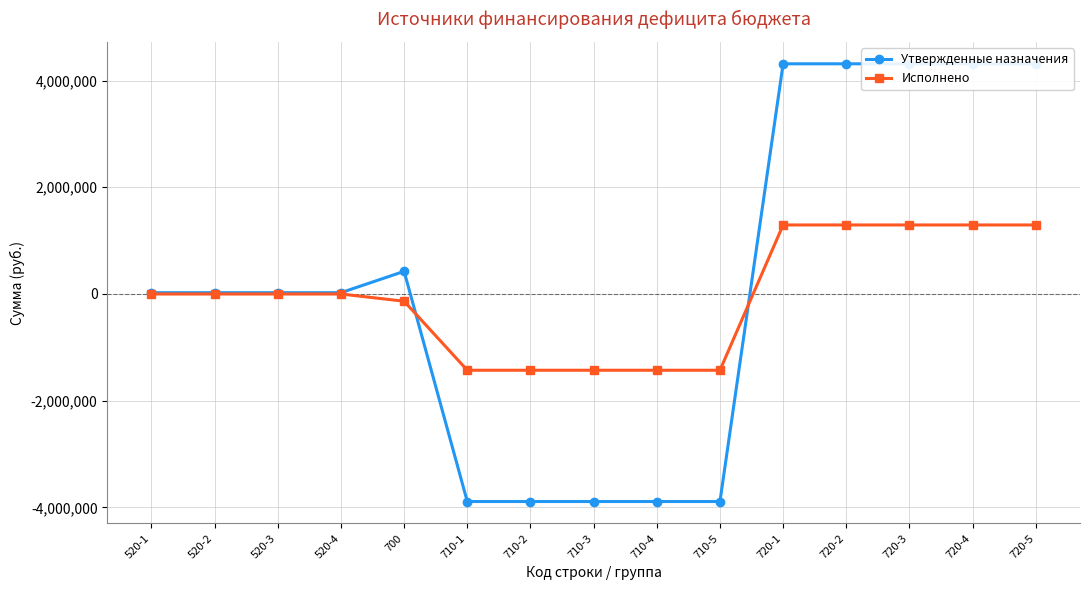

At 520-3, list the series in order from smallest to largest.

Исполнено, Утвержденные назначения